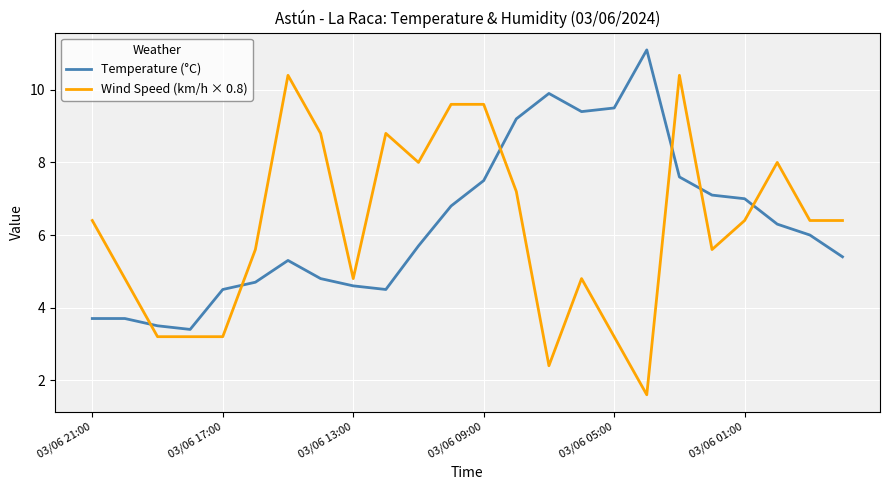

What is the difference between the maximum and minimum values in the Temperature (°C) series?

7.7